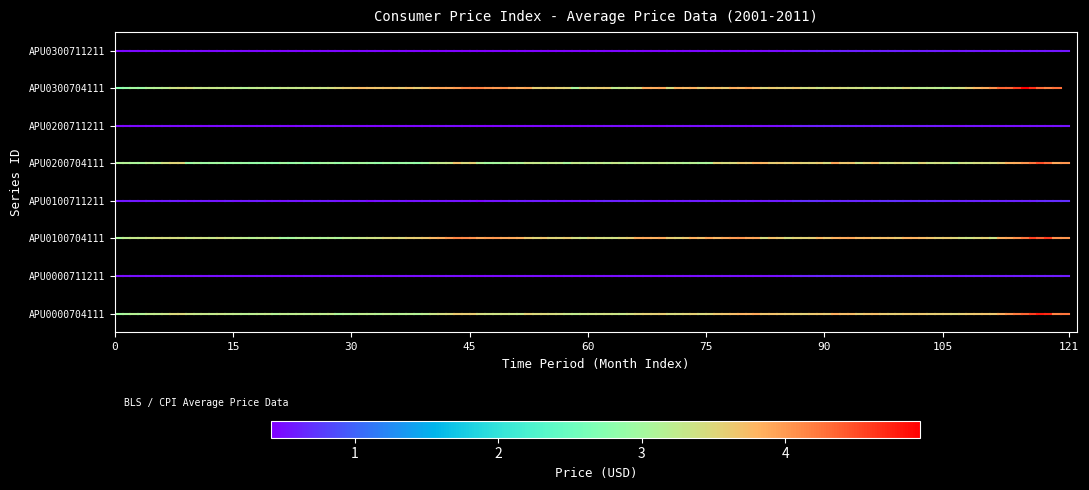

Which series has the widest spread of values?

APU0000704111